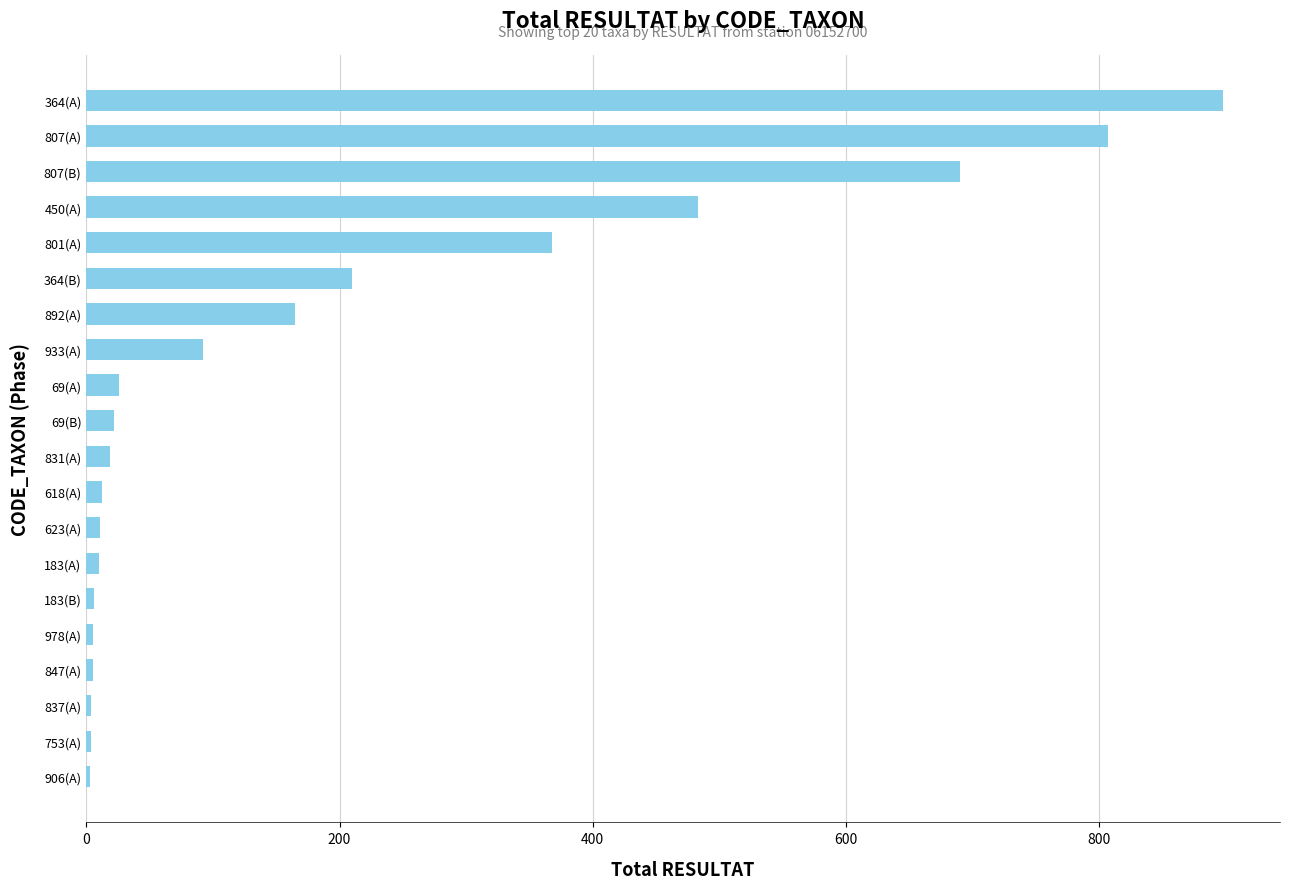

The chart shows a value of 165 at 892(A). True or false?

True